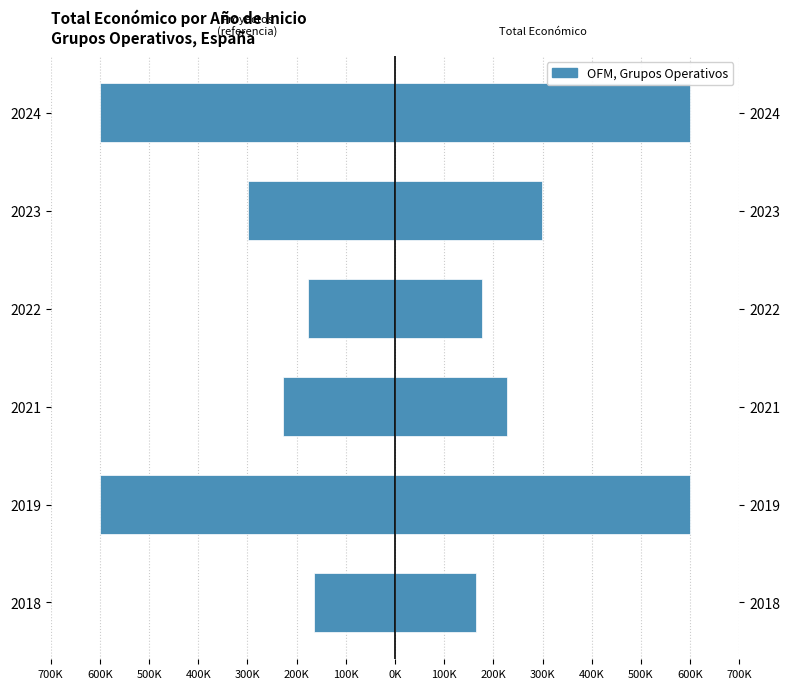

Which has a higher value, 2021 or 2023?

2021